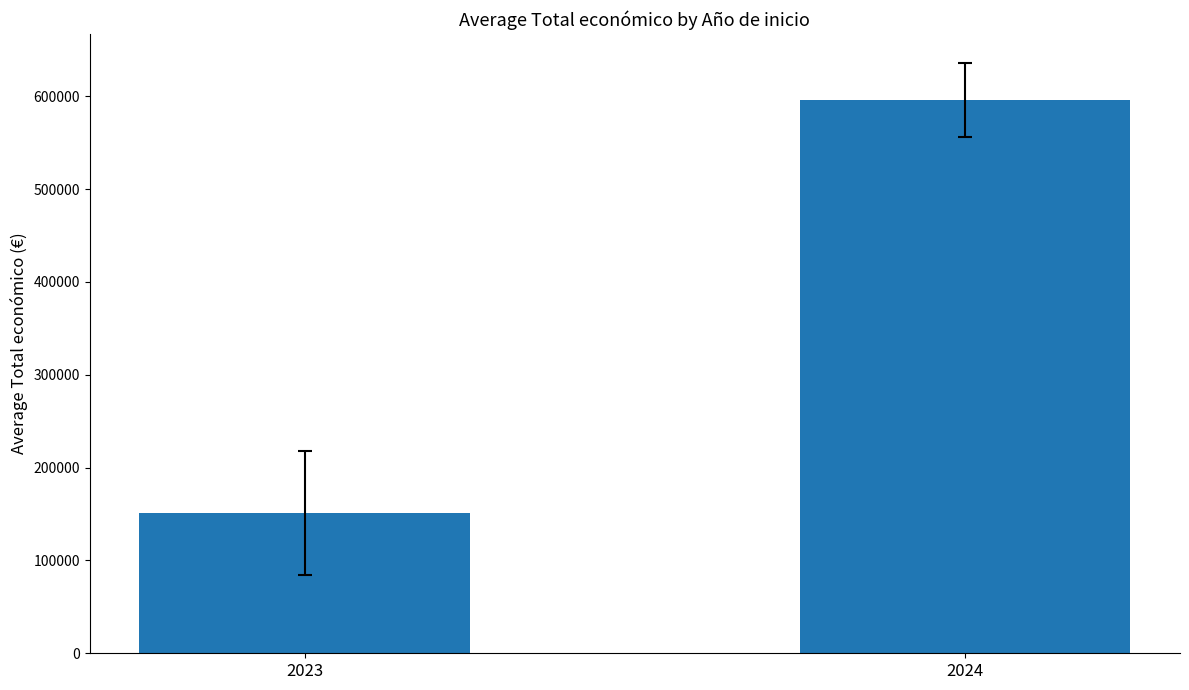

What is the value of the 2nd bar from the left?

595834.5